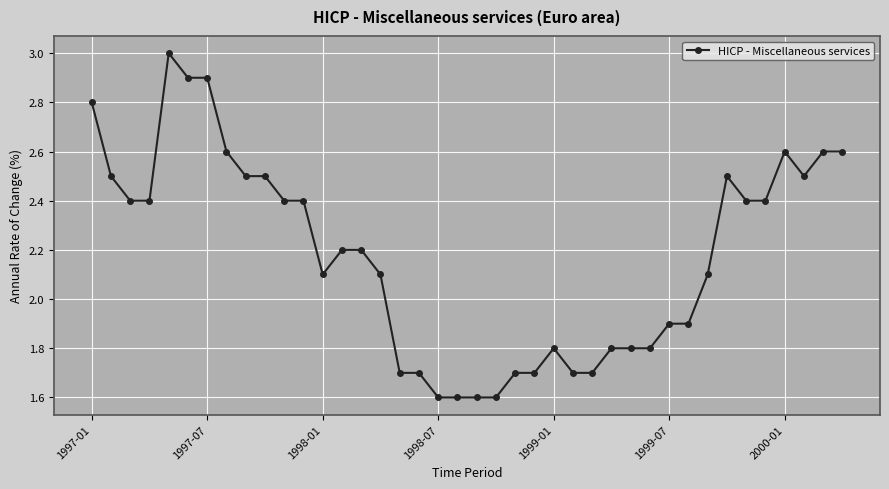

Reading left to right, transcribe all the data shown in this chart.

2.8	2.5	2.4	2.4	3.0	2.9	2.9	2.6	2.5	2.5	2.4	2.4	2.1	2.2	2.2	2.1	1.7	1.7	1.6	1.6	1.6	1.6	1.7	1.7	1.8	1.7	1.7	1.8	1.8	1.8	1.9	1.9	2.1	2.5	2.4	2.4	2.6	2.5	2.6	2.6